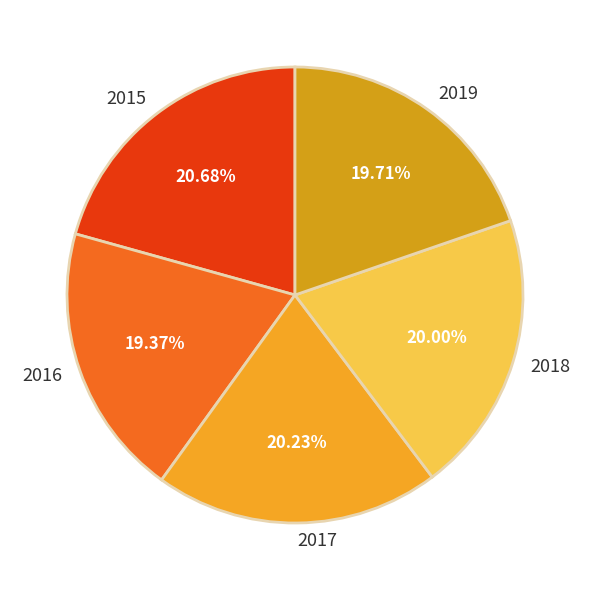

To the nearest percent, what portion does 2019 represent?

20%